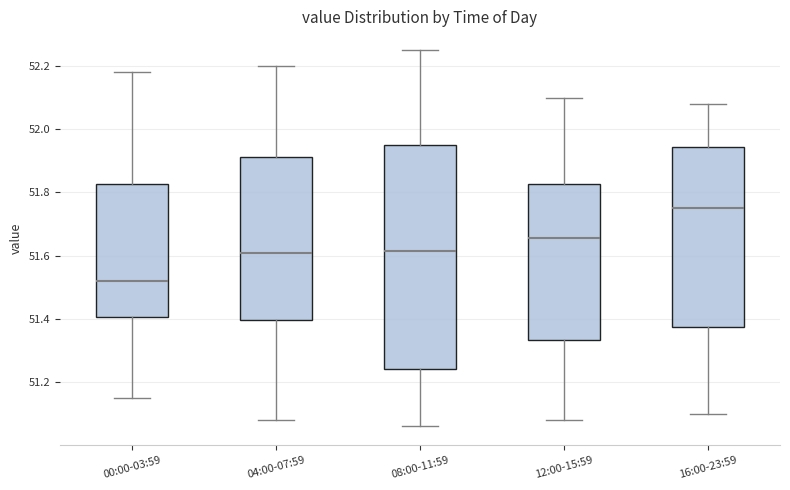

Reading left to right, read every box against the y-axis: the position of its median line, the range the box covers, and the ends of its whiskers. The values are not printed on the chart, so give them approximately, as read against the axis.

00:00-03:59: median 51.52, box 51.40 to 51.82, whiskers 51.16 to 52.18
04:00-07:59: median 51.62, box 51.40 to 51.92, whiskers 51.08 to 52.20
08:00-11:59: median 51.62, box 51.24 to 51.96, whiskers 51.06 to 52.26
12:00-15:59: median 51.66, box 51.34 to 51.82, whiskers 51.08 to 52.10
16:00-23:59: median 51.76, box 51.38 to 51.94, whiskers 51.10 to 52.08